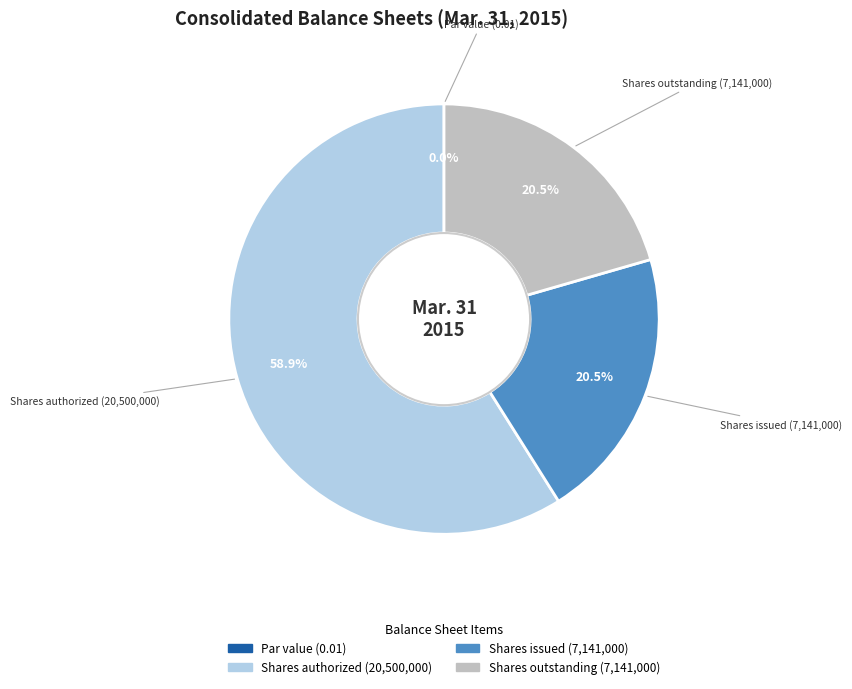

To the nearest percent, what is the combined percentage of Common stock, shares outstanding and Common stock, par value?

21%